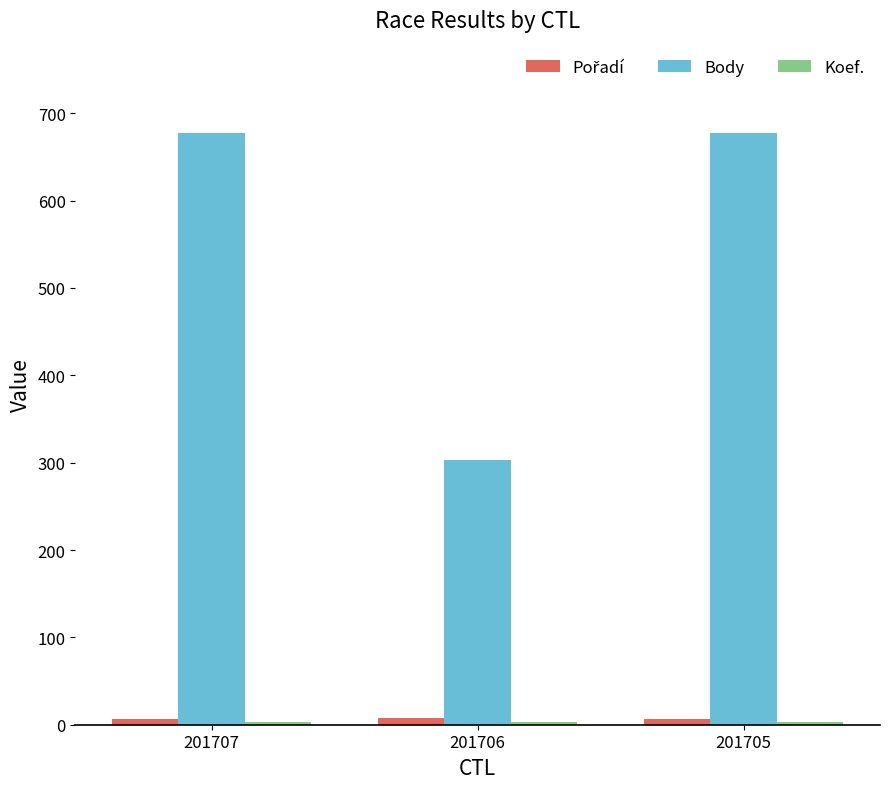

Which series has the largest range (max minus min)?

Body